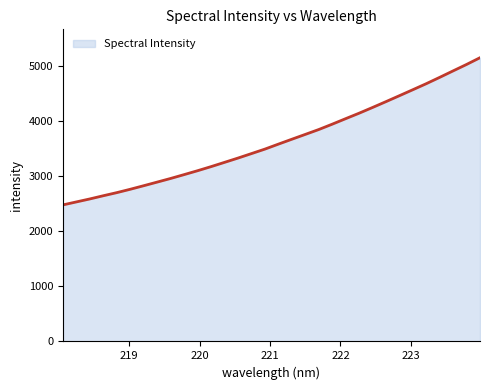

How many lines are shown in the chart?

1